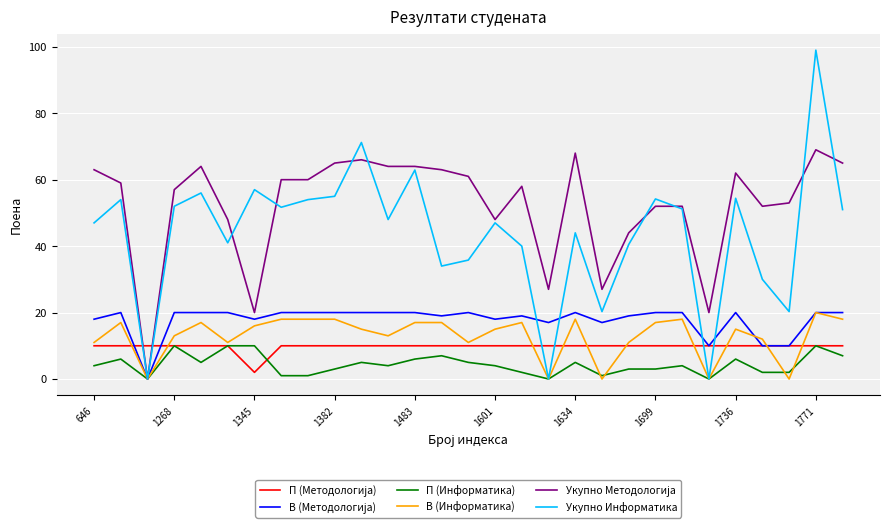

What is the difference between the maximum and second lowest values in the П (Информатика) series?

10.0